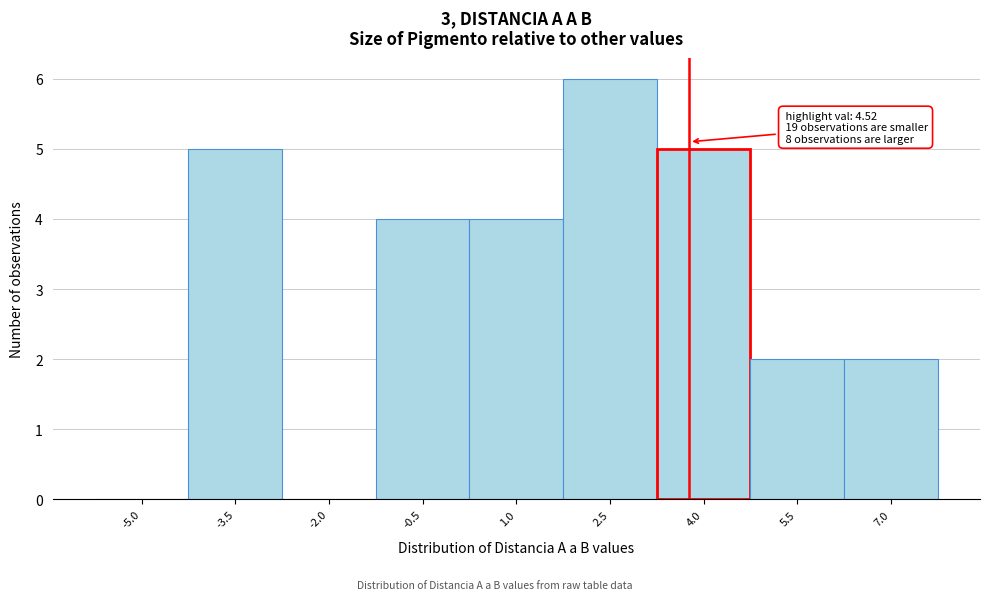

Reading right to left, transcribe all the data shown in this chart.

7.0=2	5.5=2	4.0=5	2.5=6	1.0=4	-0.5=4	-2.0=0	-3.5=5	-5.0=0